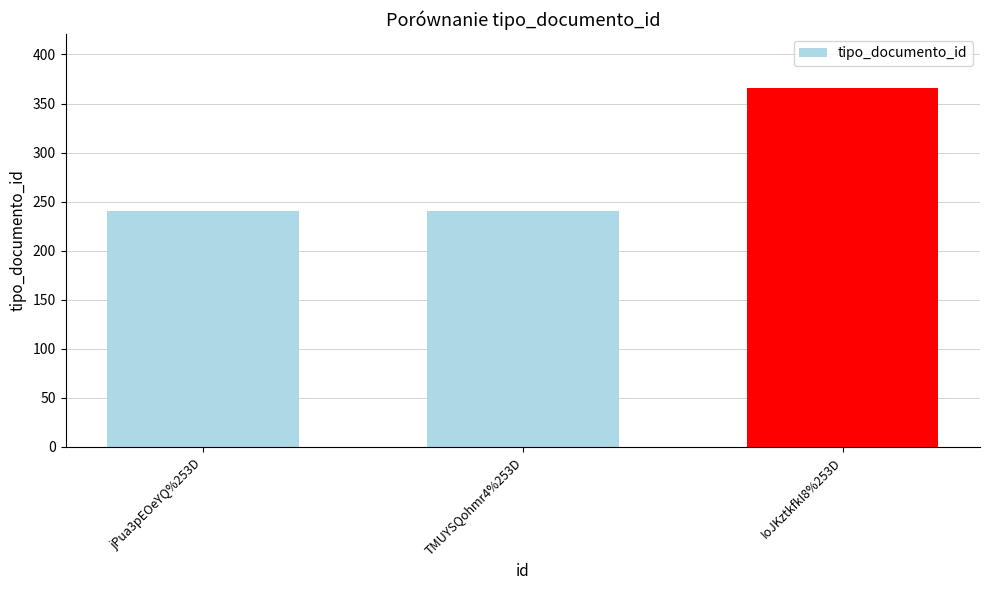

What is the average value?

282